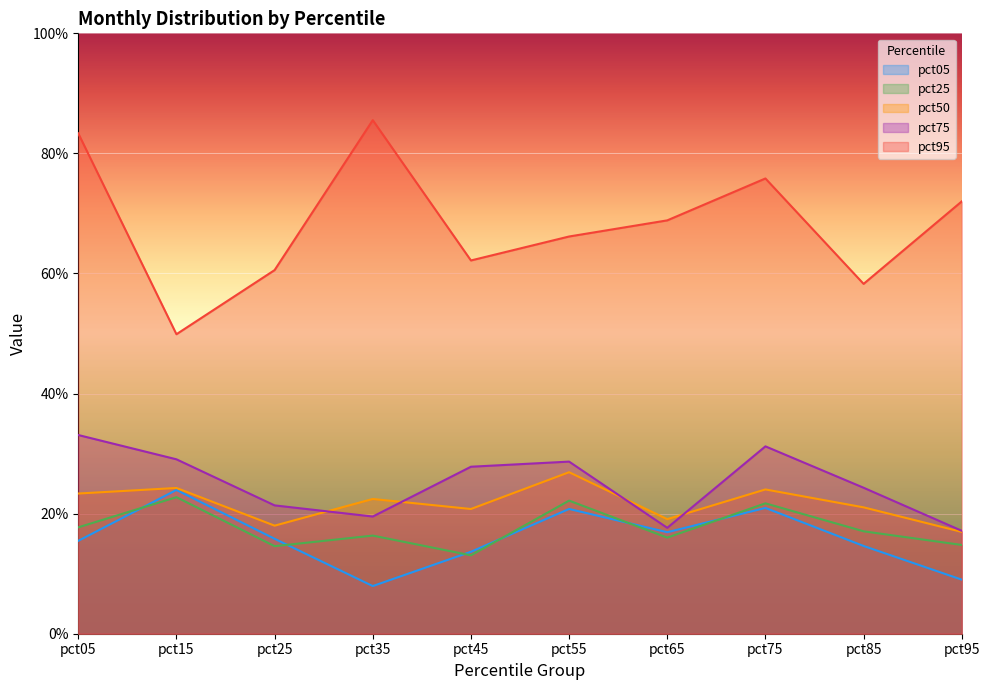

At which label does pct75 reach its minimum?

pct95